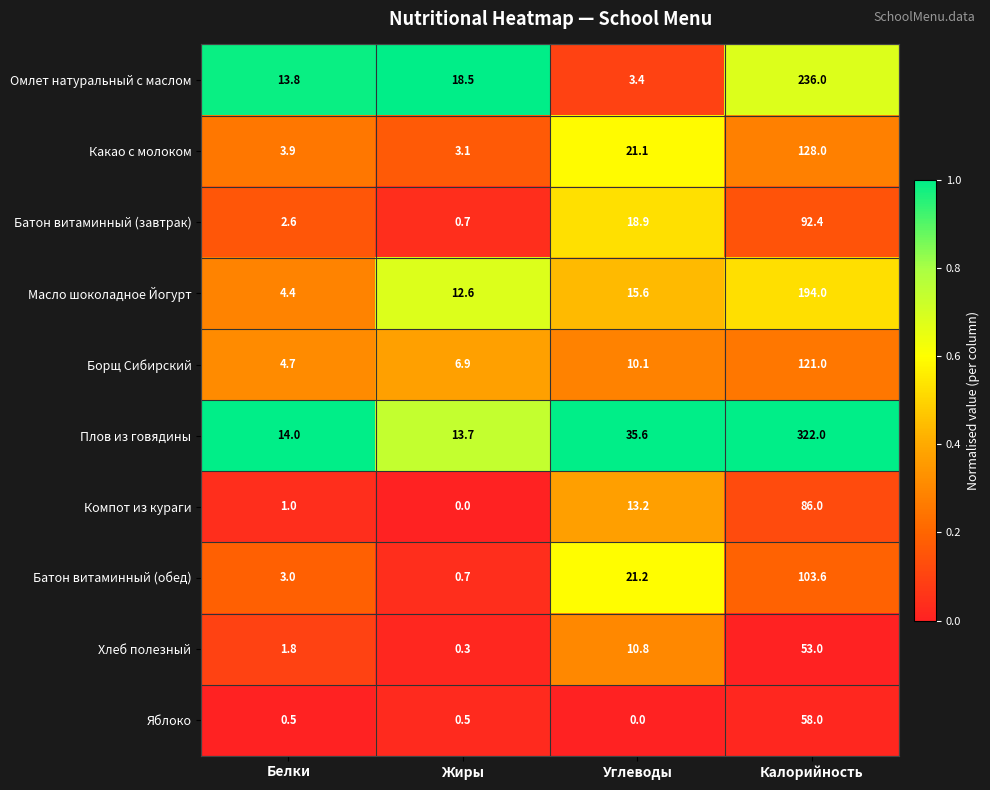

The Масло шоколадное Йогурт series shows 4.4 at Белки. True or false?

True